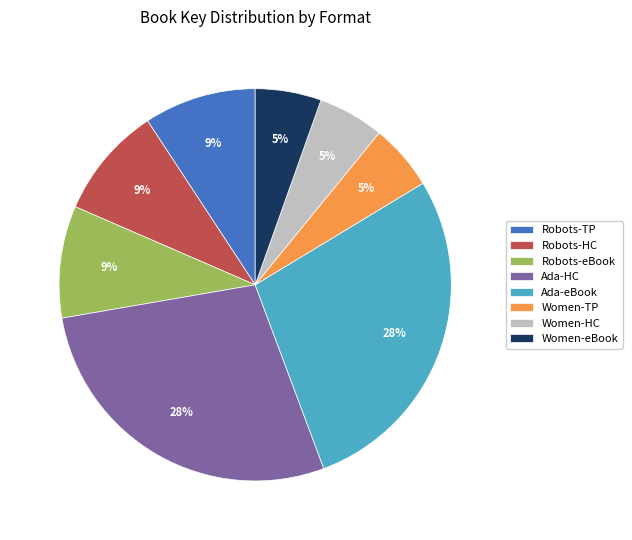

To the nearest percent, what is the difference between the largest and smallest slice percentages?

23%